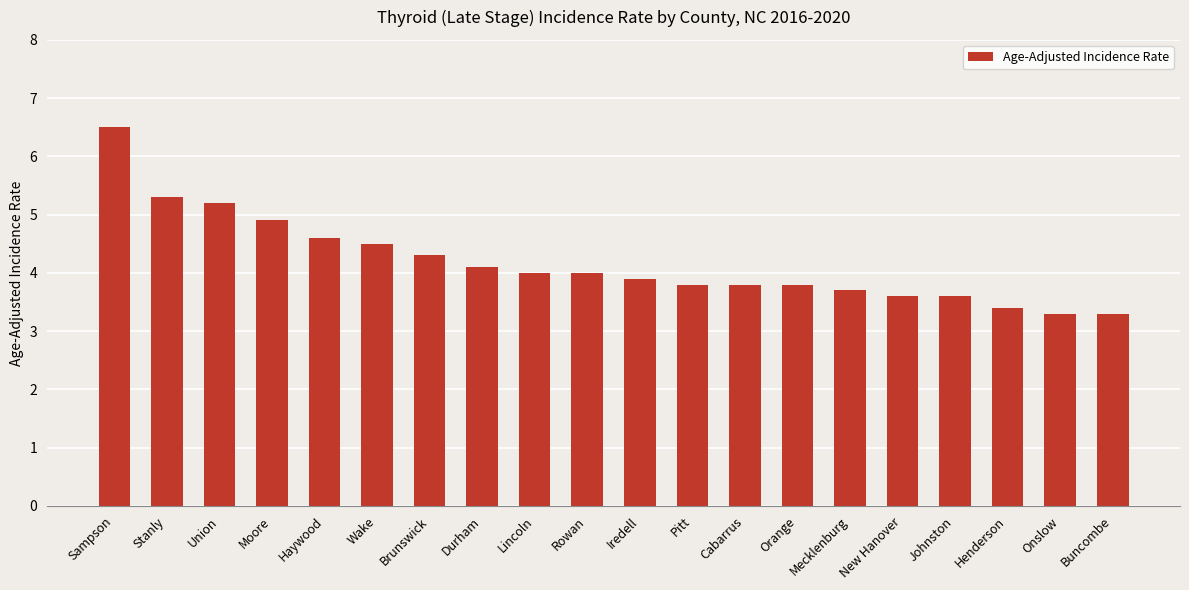

What position from the right is Henderson?

3